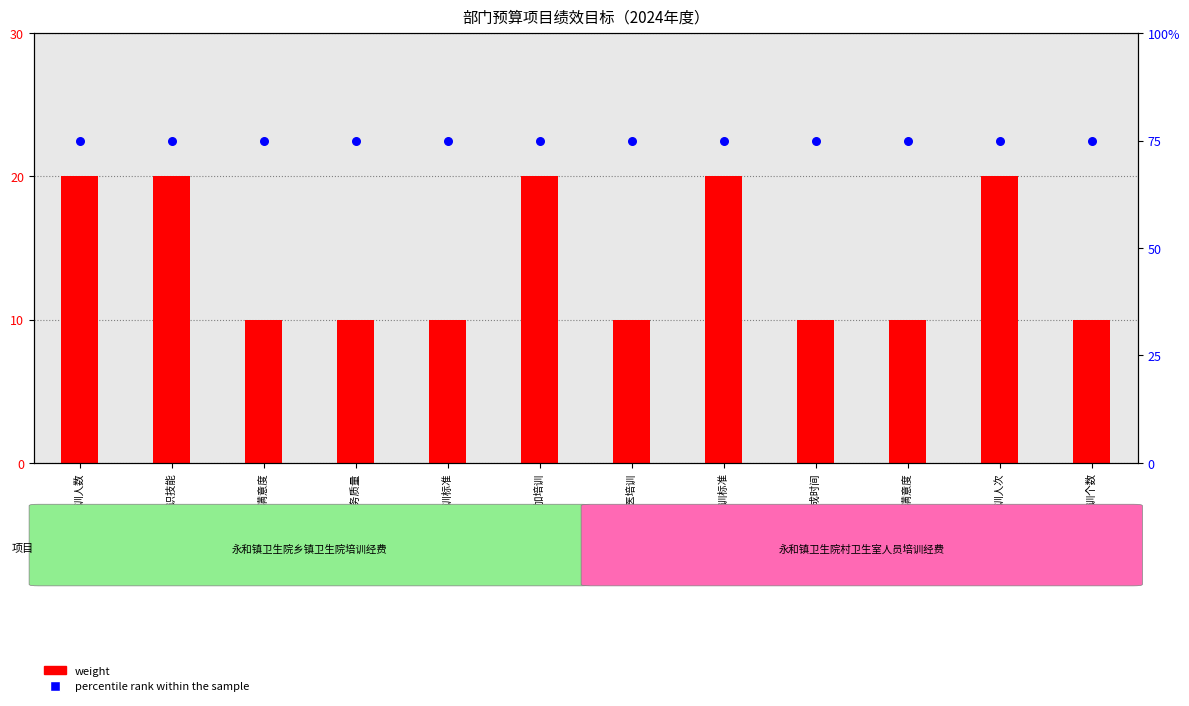

Which series has the largest Y range (max minus min)?

weight